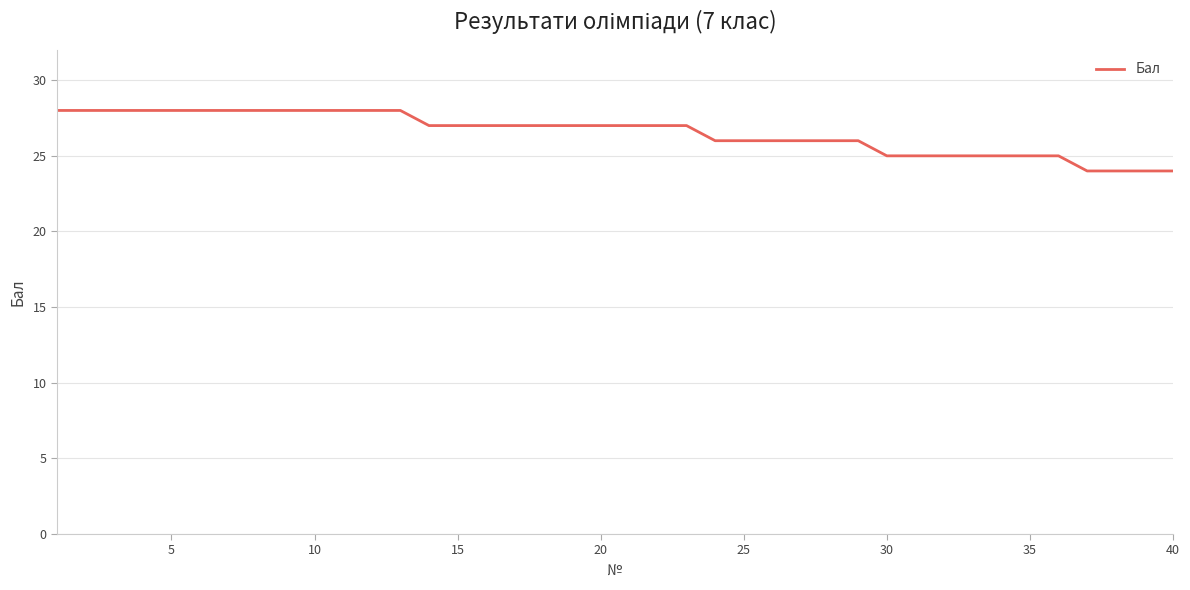

Is this an area chart (filled region under the line)?

No